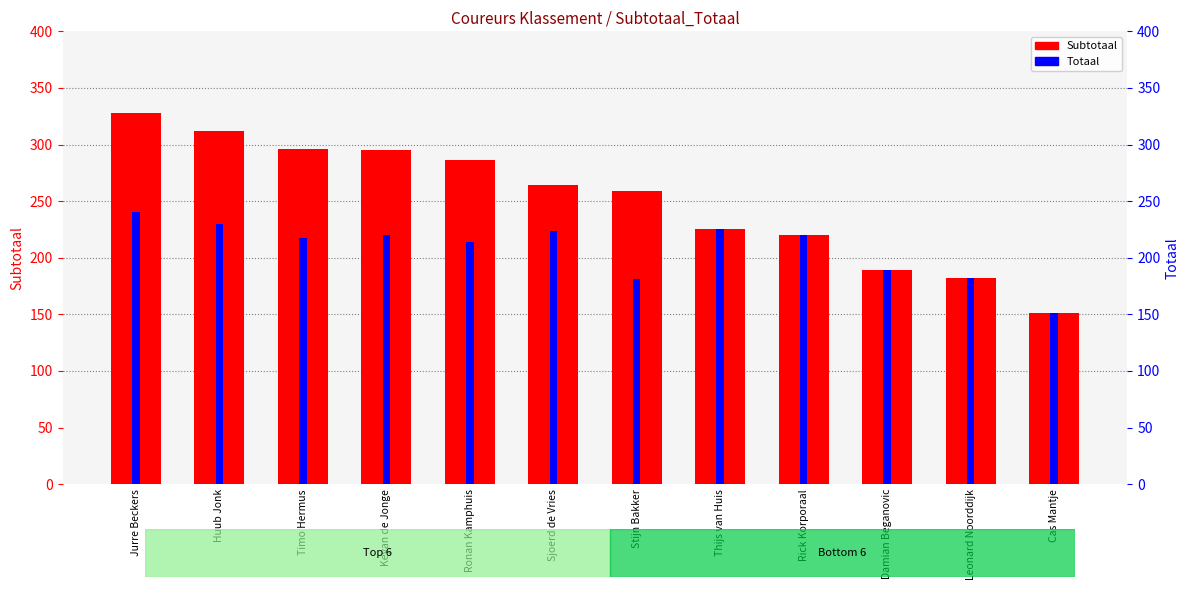

What is the sum of all Totaal values?

2493